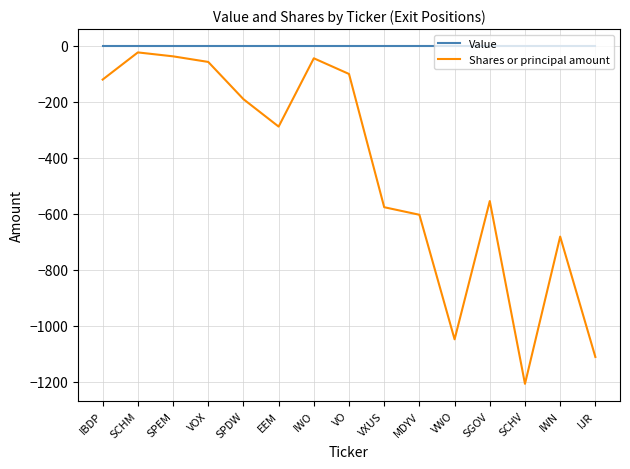

Reading left to right, extract all data points from this chart.

Value: 0	0	0	0	0	0	0	0	0	0	0	0	0	0	0
Shares or principal amount: -120	-23	-37	-57	-190	-288	-44	-100	-576	-603	-1048	-554	-1207	-681	-1111